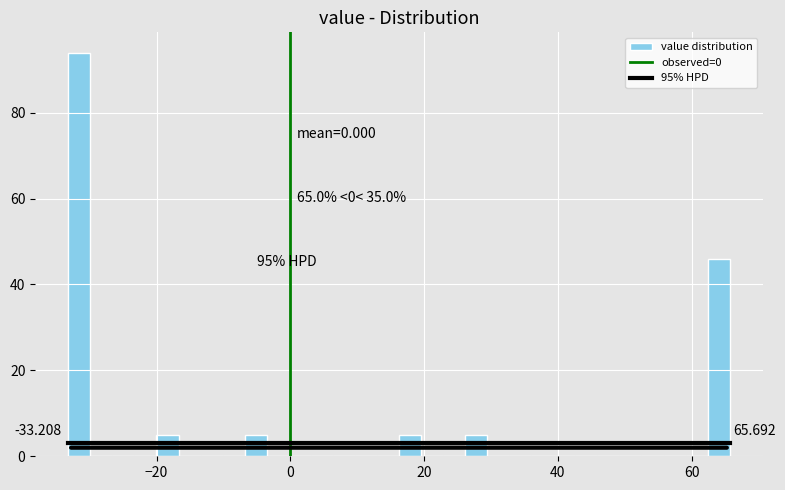

Read against the x-axis, roughly where is the centre of the tallest bar?

-32